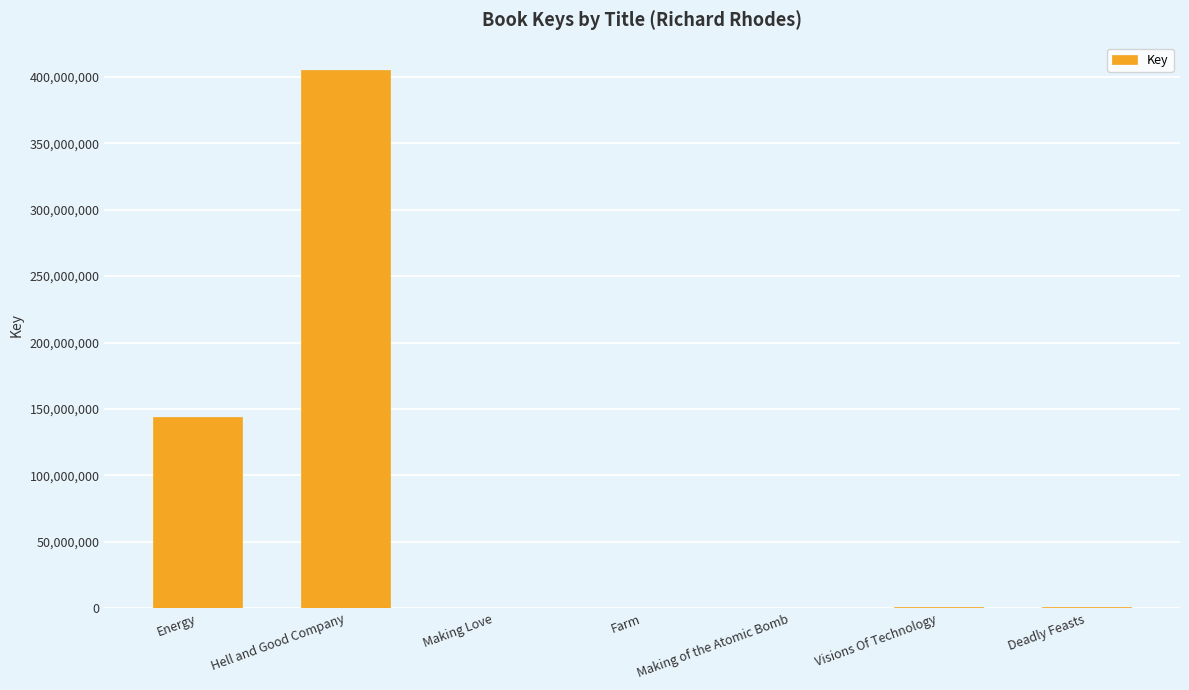

Where is the data nearest to the value 202762601?

Energy